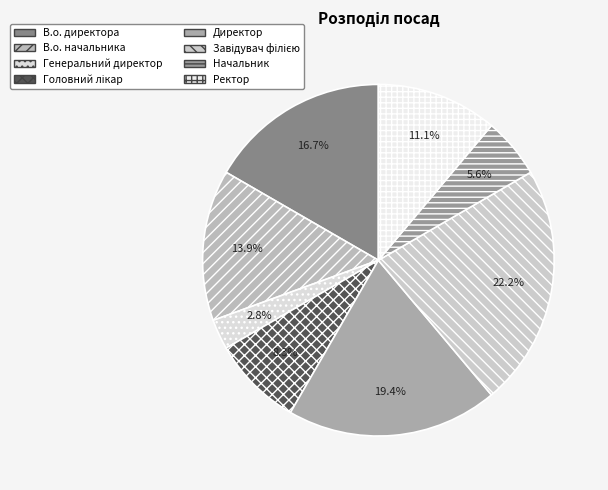

To the nearest percent, what is the combined percentage of Ректор and В.о. начальника?

25%